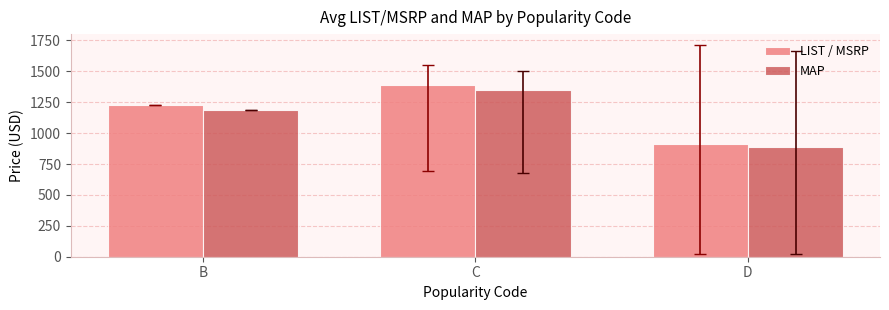

Is it true that MAP equals 1347.3 at C?

True